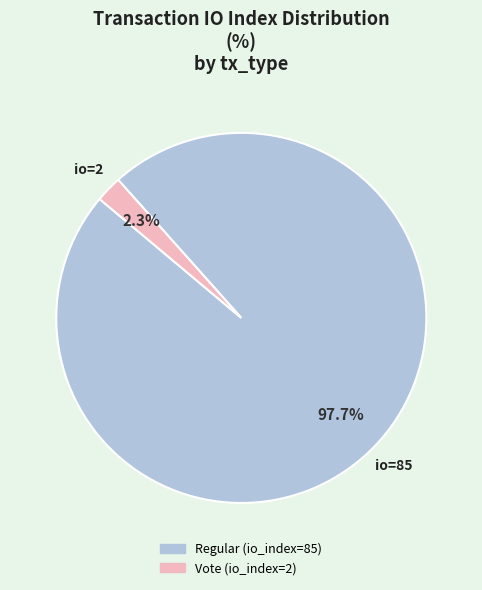

What is the total percentage of Regular (io_index=85) and Vote (io_index=2)?

100.0%